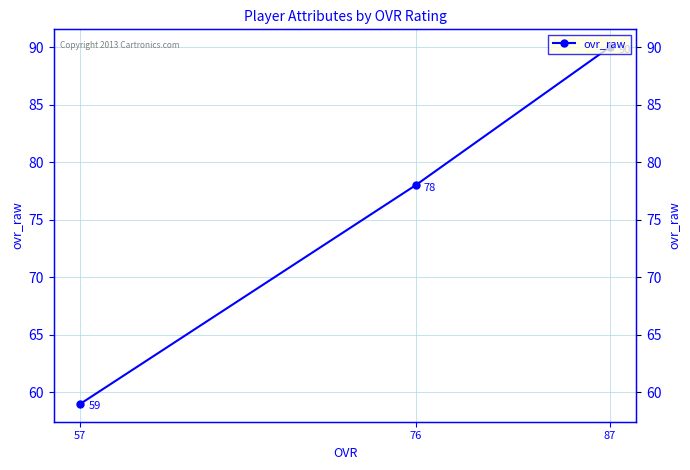

True or false: the data shows 78 at 76.

True